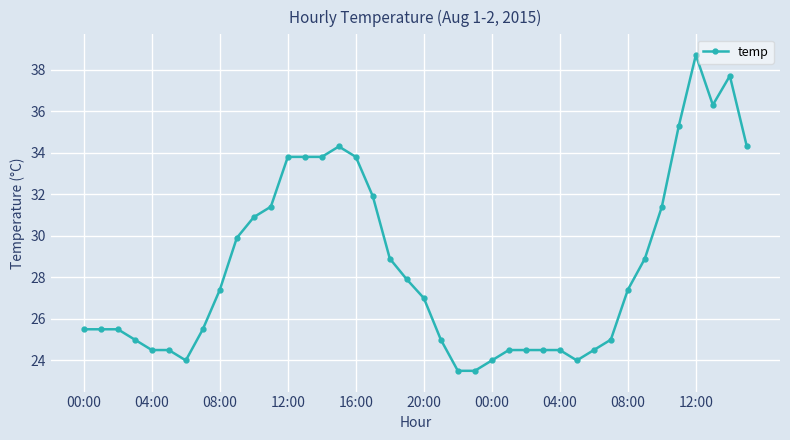

What is the difference between the maximum and minimum values?

15.2